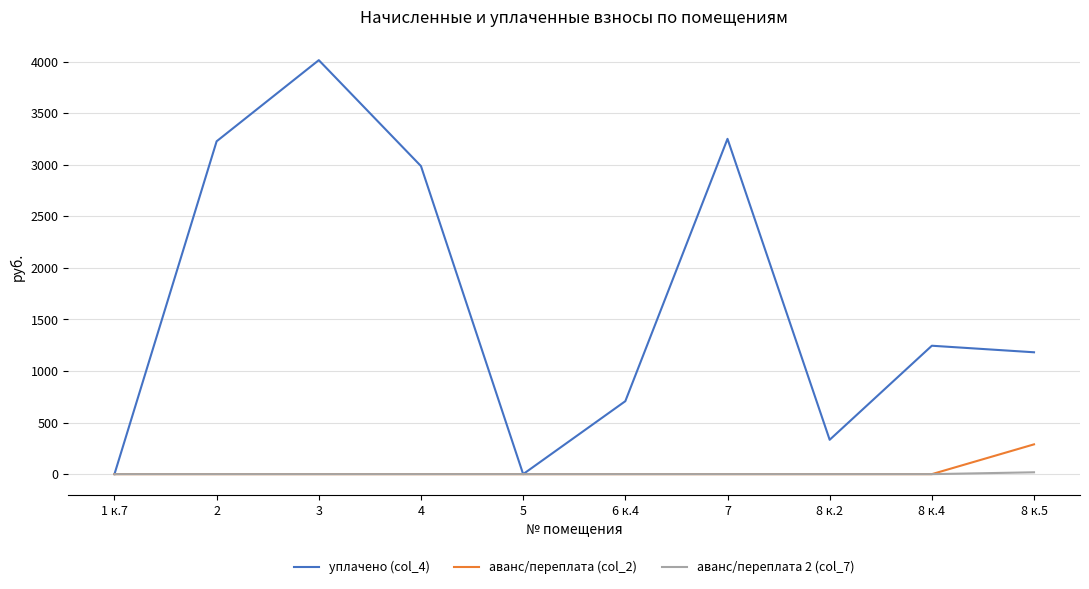

Which series changed the most between 2 and 3?

уплачено (col_4)